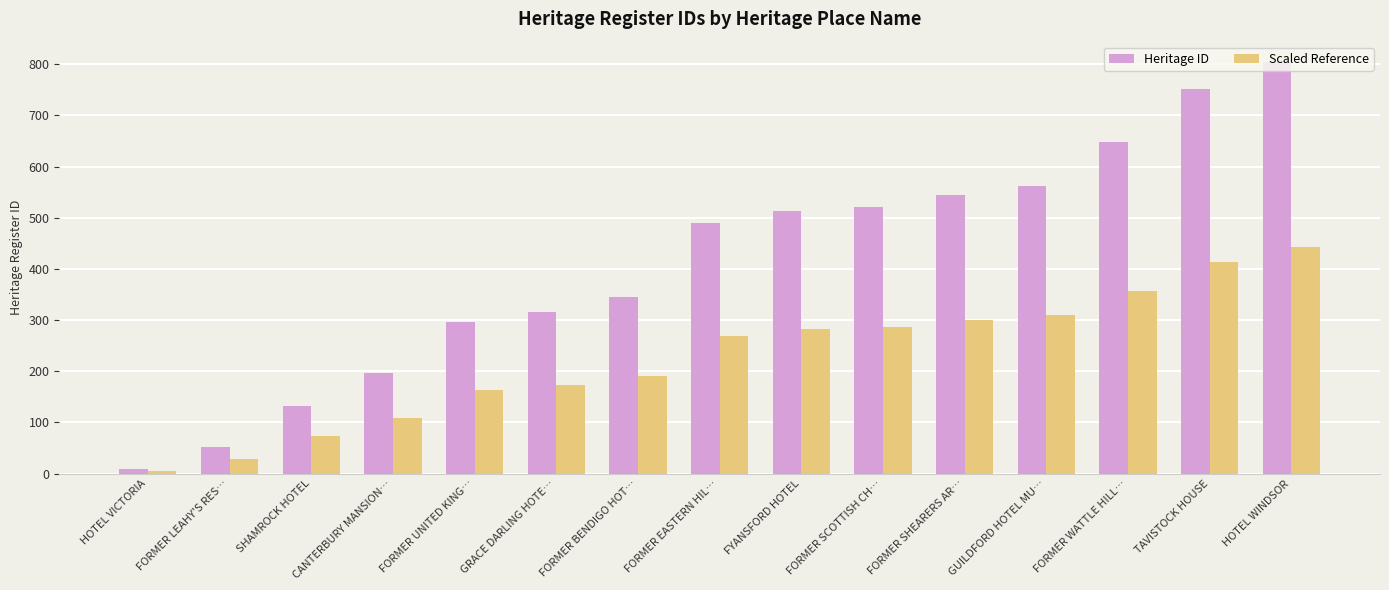

What is the maximum value for Heritage ID?

804.0